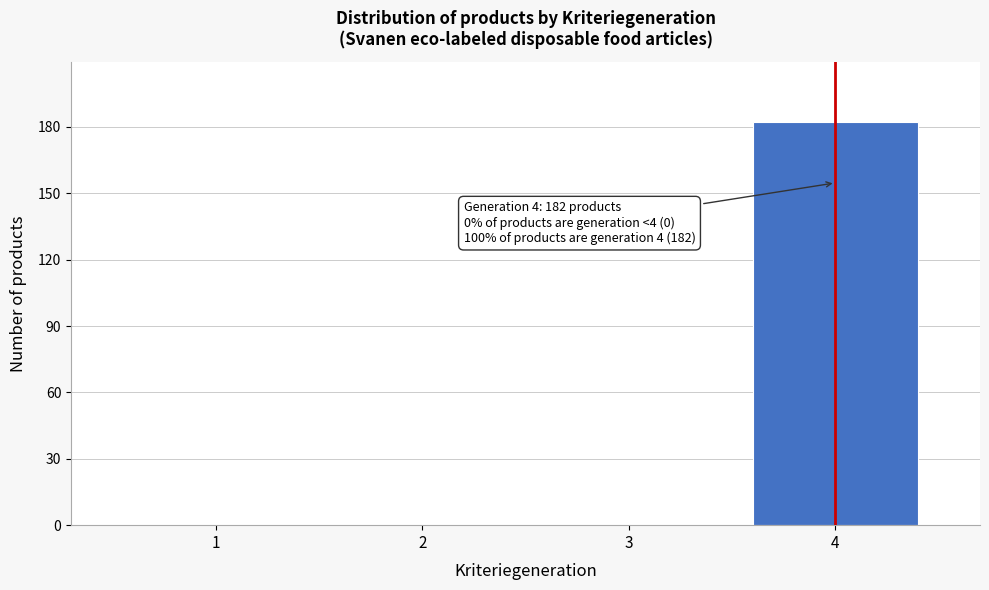

Reading left to right, extract all data points from this chart.

1=0	2=0	3=0	4=182